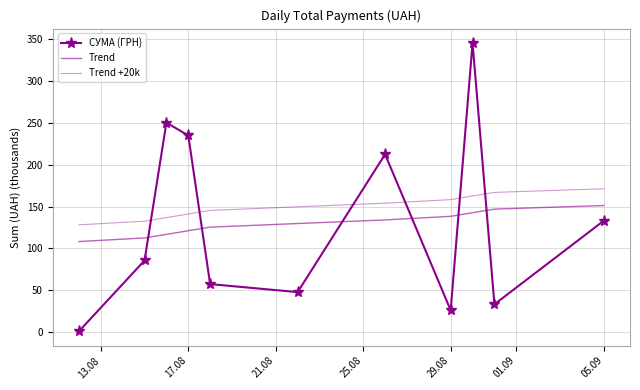

How many distinct data groups are displayed?

3